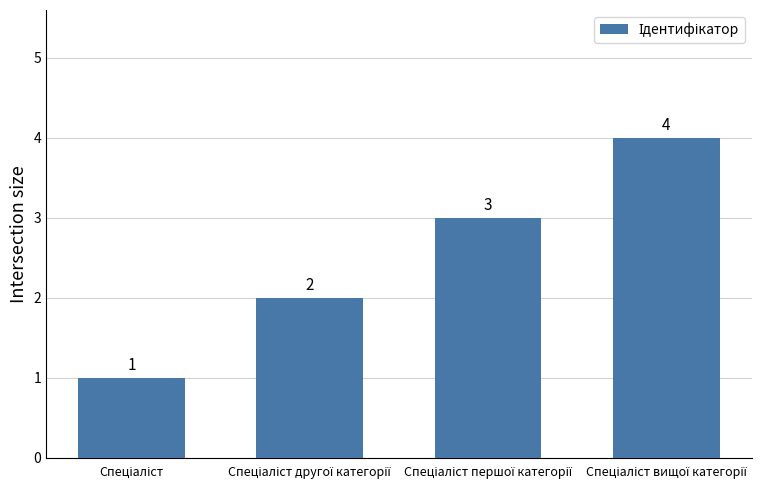

What is the value of the 3rd bar from the left?

3